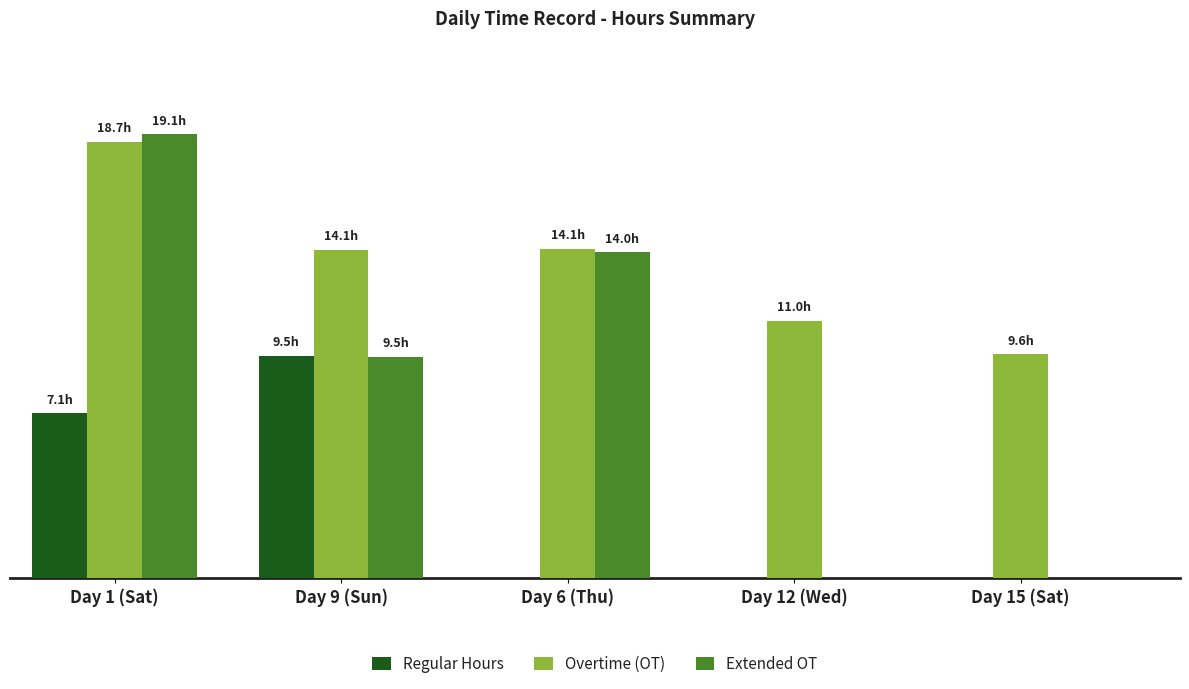

What is the difference between the Extended OT values at Day 6 (Thu) and Day 1 (Sat)?

5.1